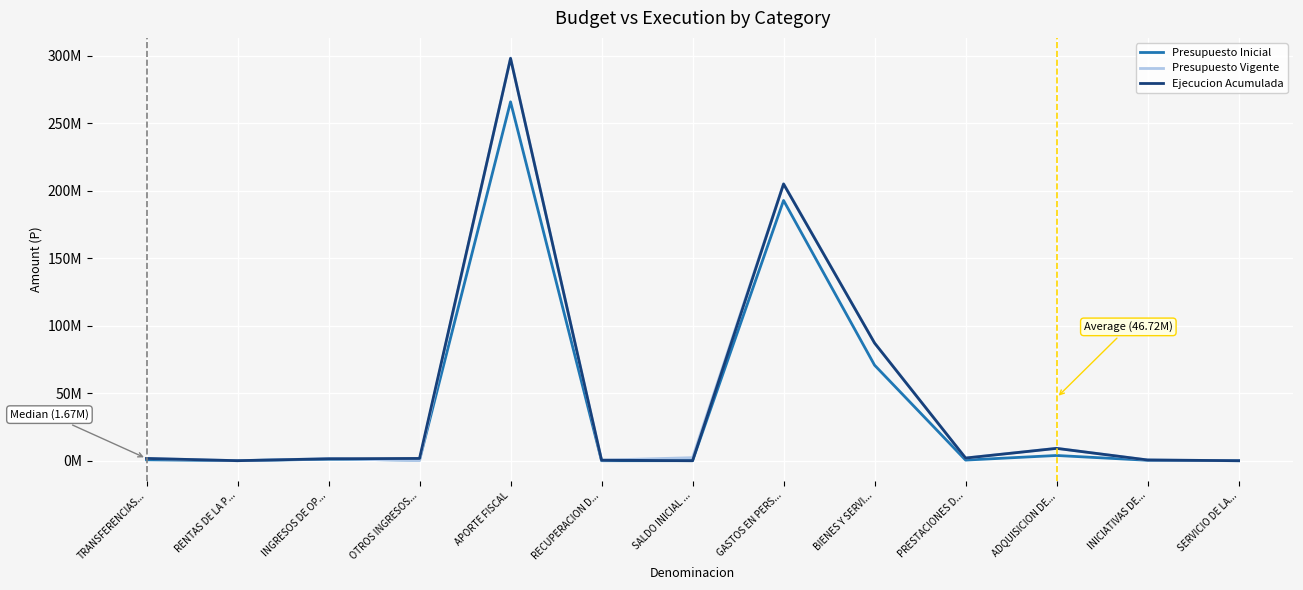

Which series changed the most between RENTAS DE LA P... and GASTOS EN PERS...?

Presupuesto Vigente